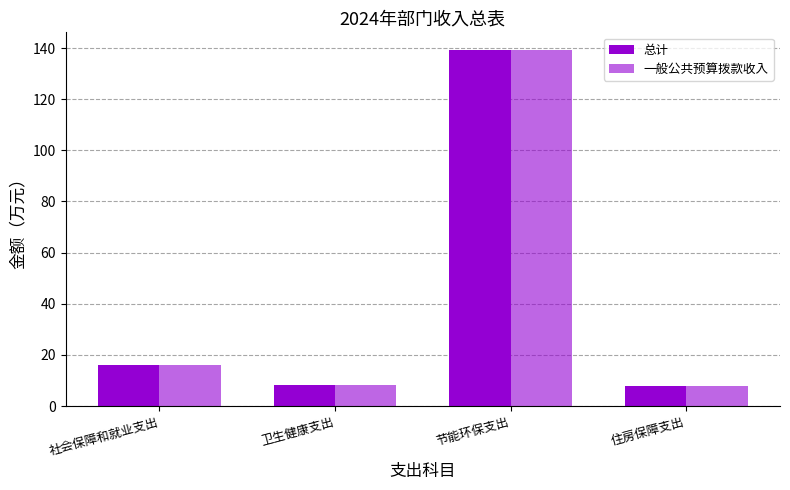

At which category is the sum across all series the highest?

节能环保支出